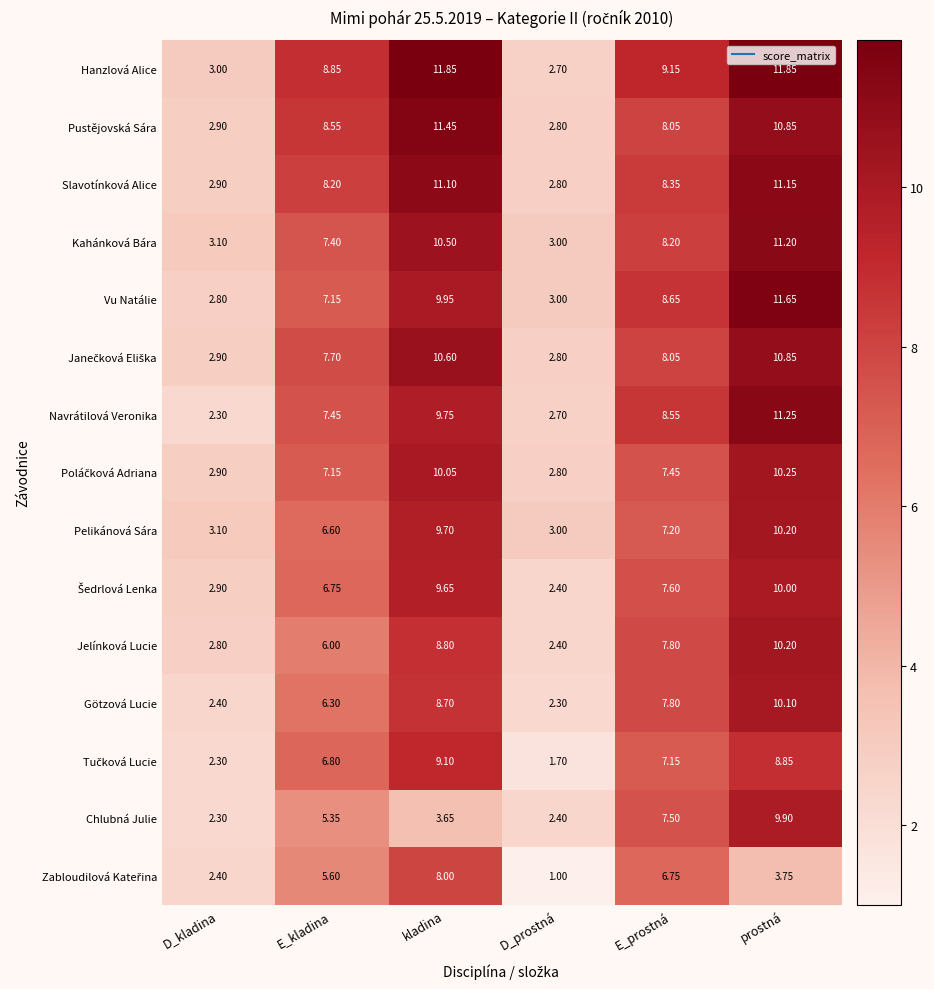

At which label is Navrátilová Veronika closest to 6?

E_kladina